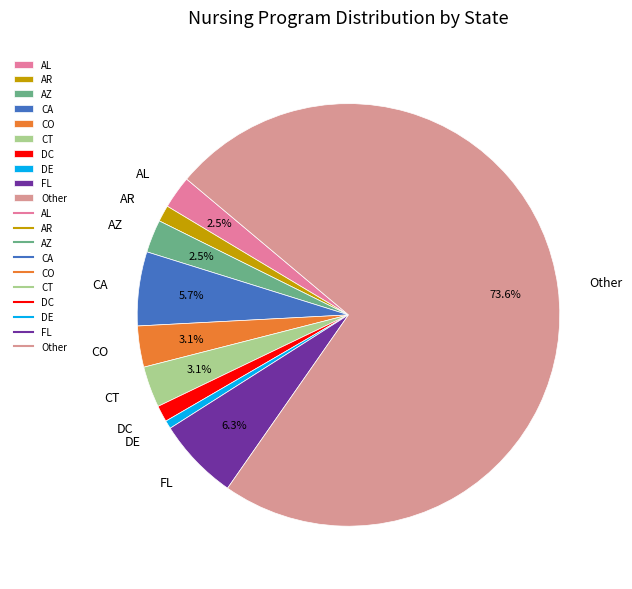

What is the total percentage of Other and AL?

76.1%